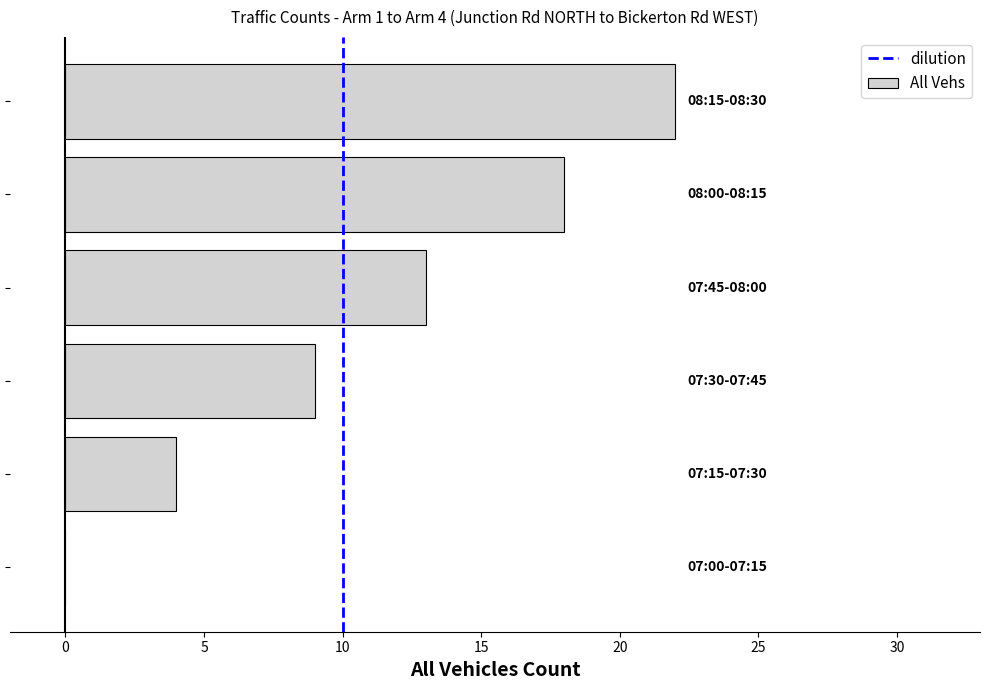

What is the maximum value shown in the chart?

22